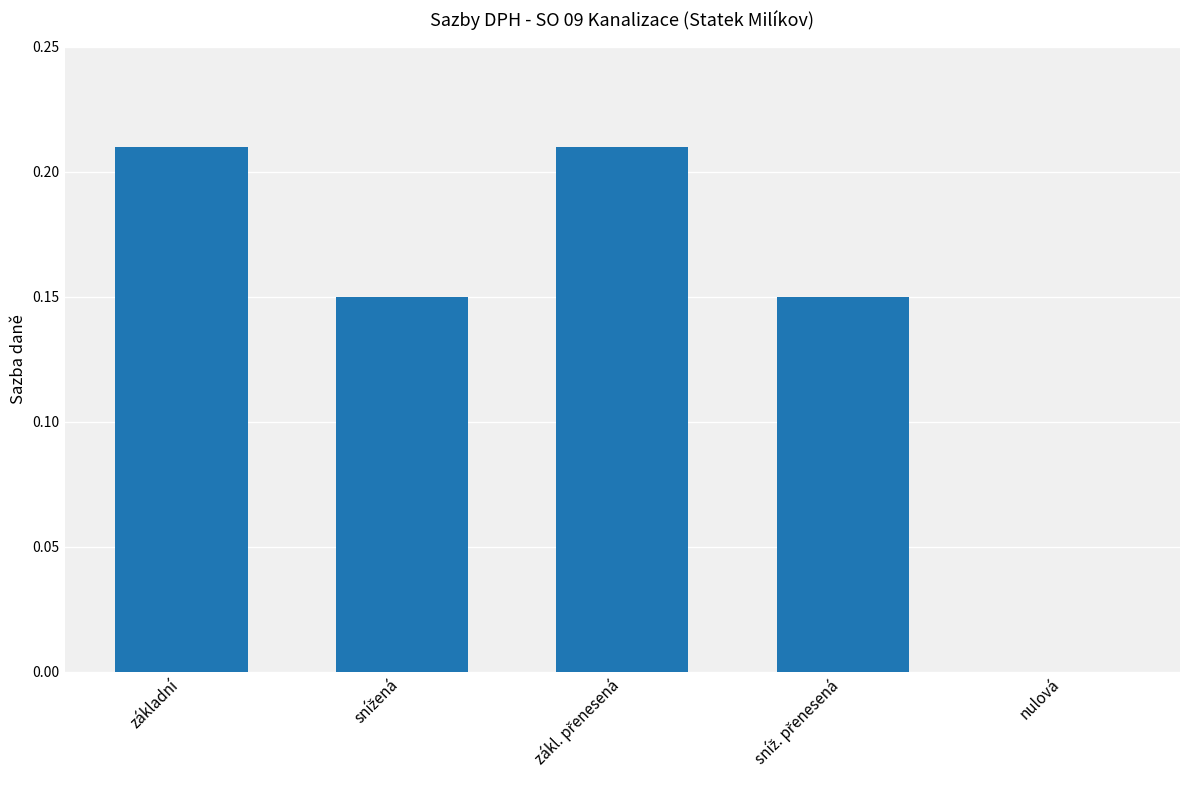

True or false: the data shows 0.0 at nulová.

True